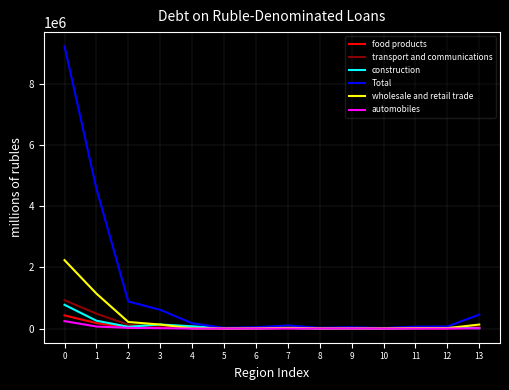

What is the highest value of the Total series?

9235592